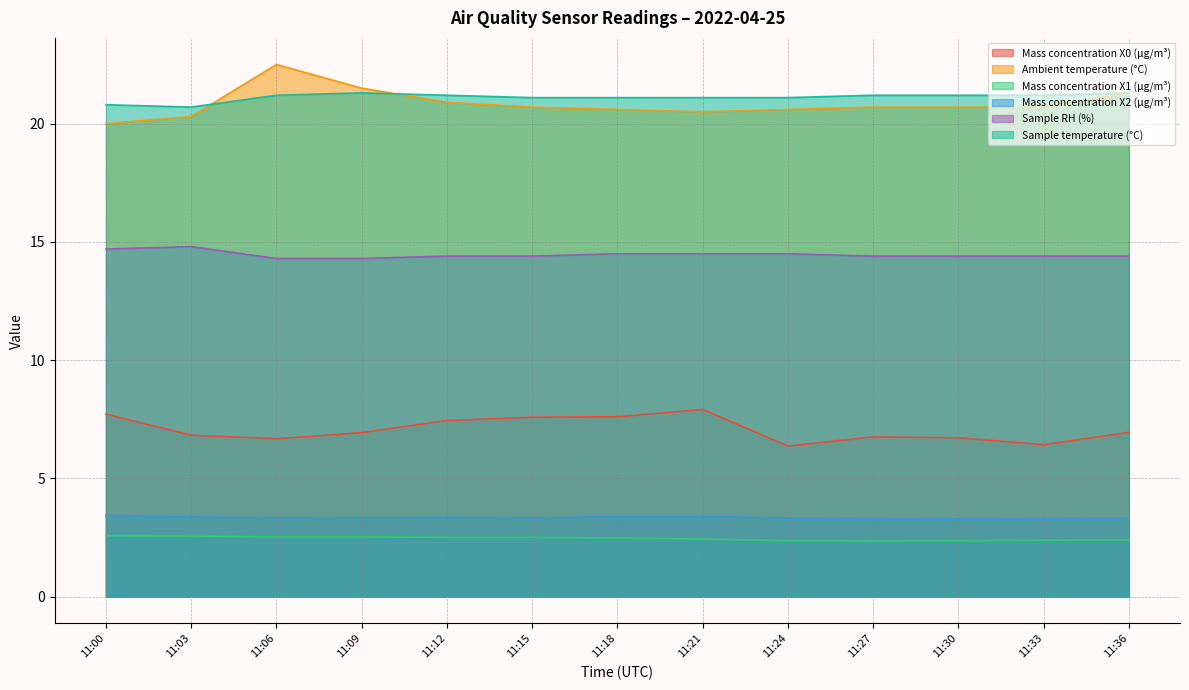

Which series has the largest range (max minus min)?

Ambient temperature (°C)